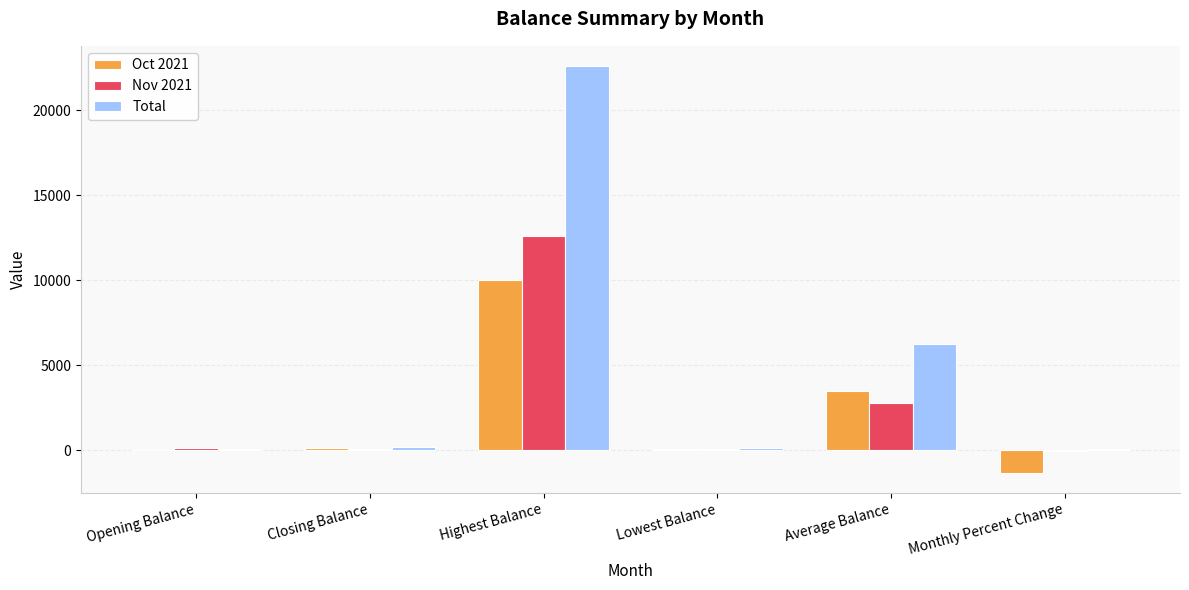

What is the highest value of the Nov 2021 series?

12597.8